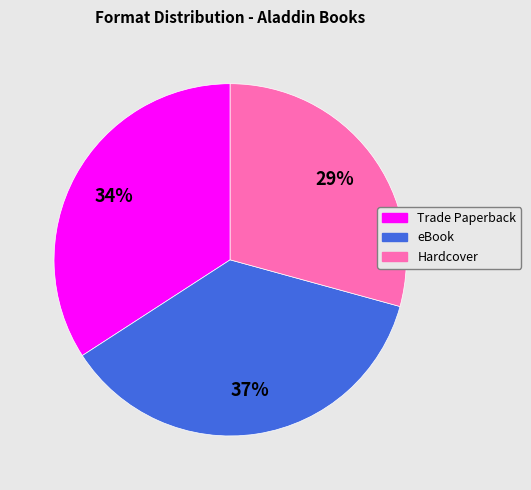

Which category has the smallest portion of the pie?

Hardcover